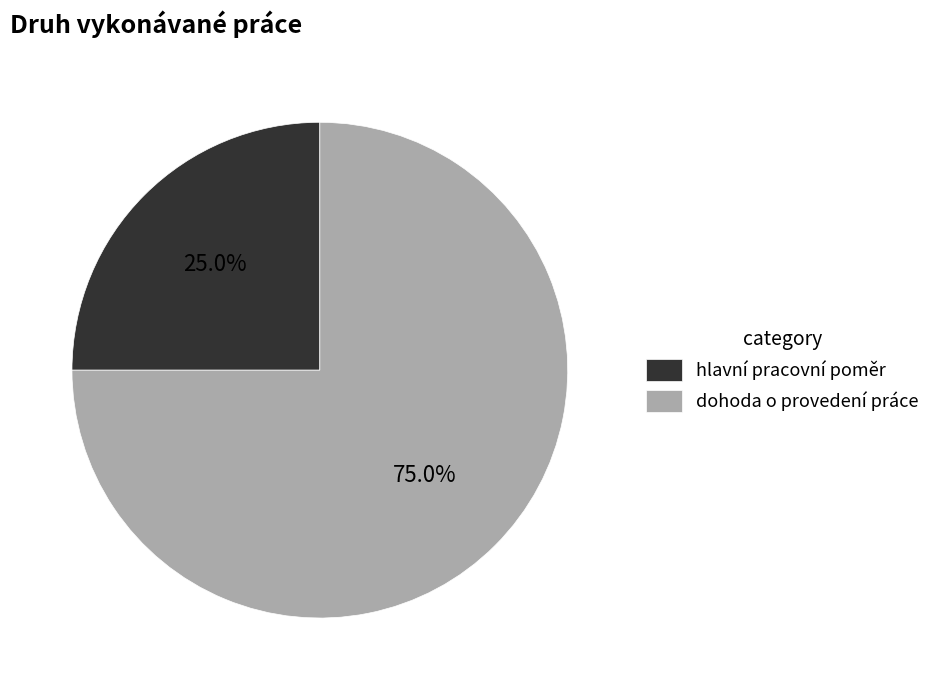

Rank the categories by value from highest to lowest.

dohoda o provedení práce, hlavní pracovní poměr